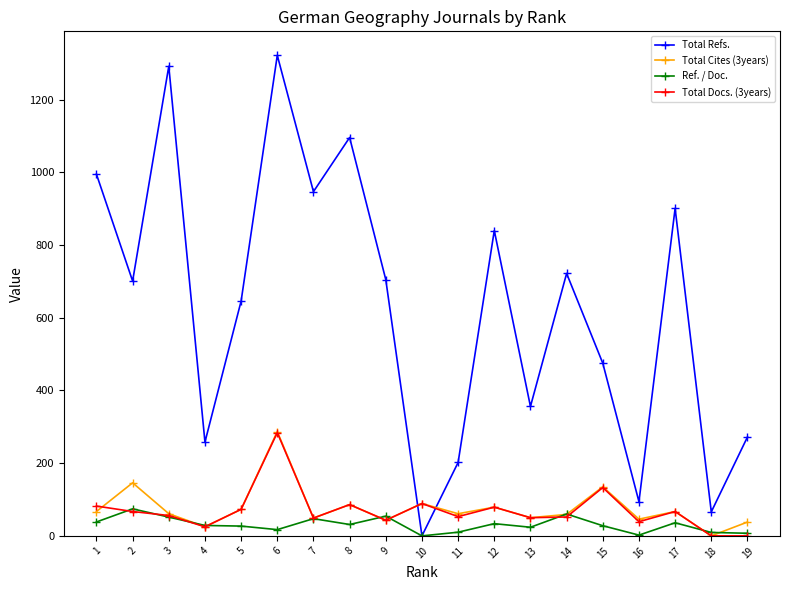

Where does the Total Cites (3years) series first go above 61?

1